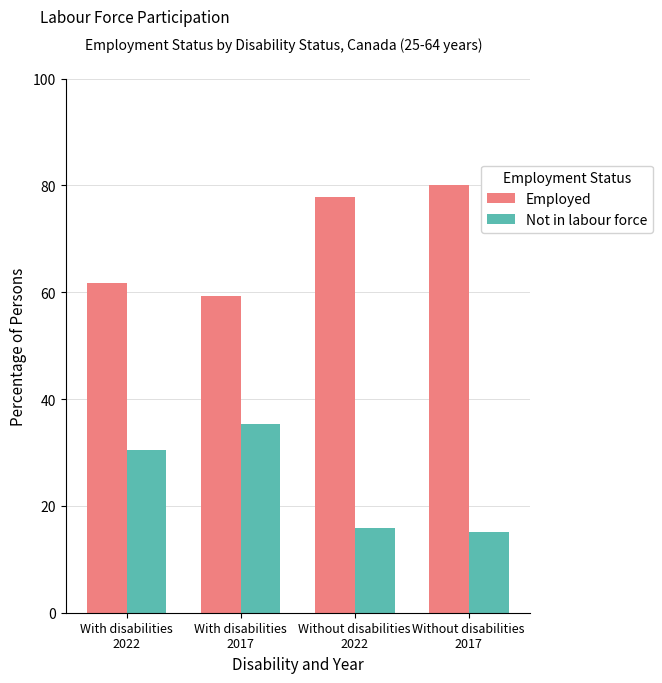

At which category does the chart reach its peak across all series?

Without disabilities
2017